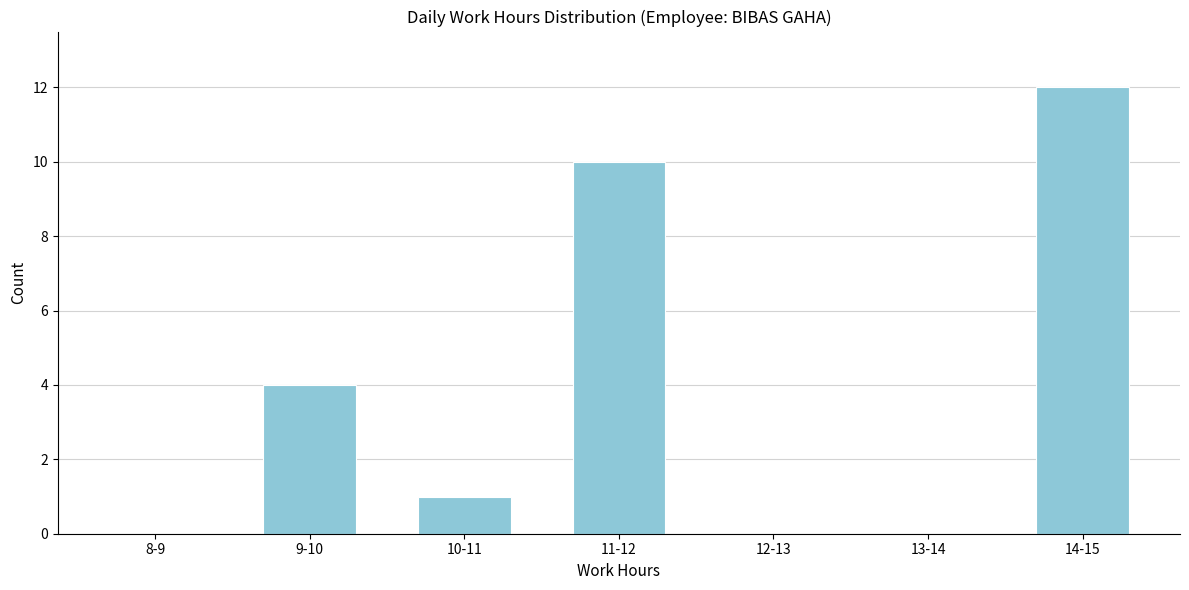

Reading left to right, what are all the values shown in this chart?

8-9=0	9-10=4	10-11=1	11-12=10	12-13=0	13-14=0	14-15=12